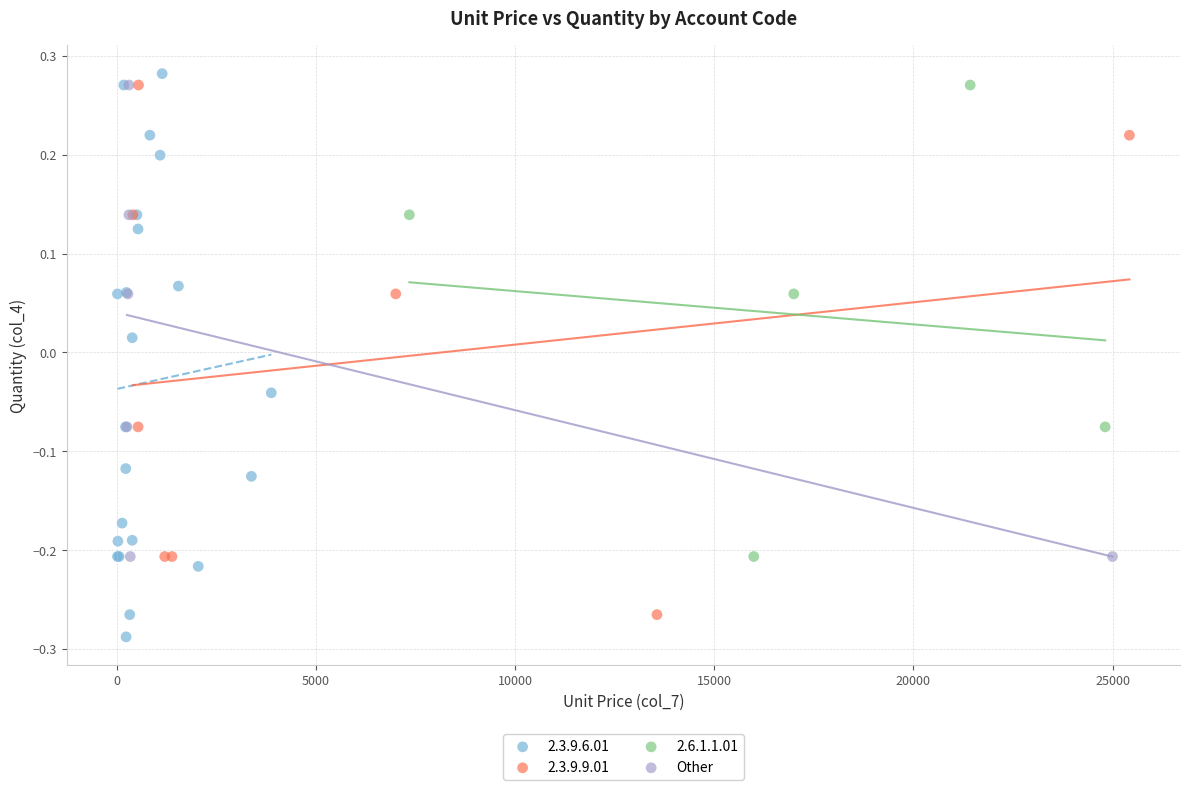

Which series has the largest Y range (max minus min)?

2.3.9.6.01